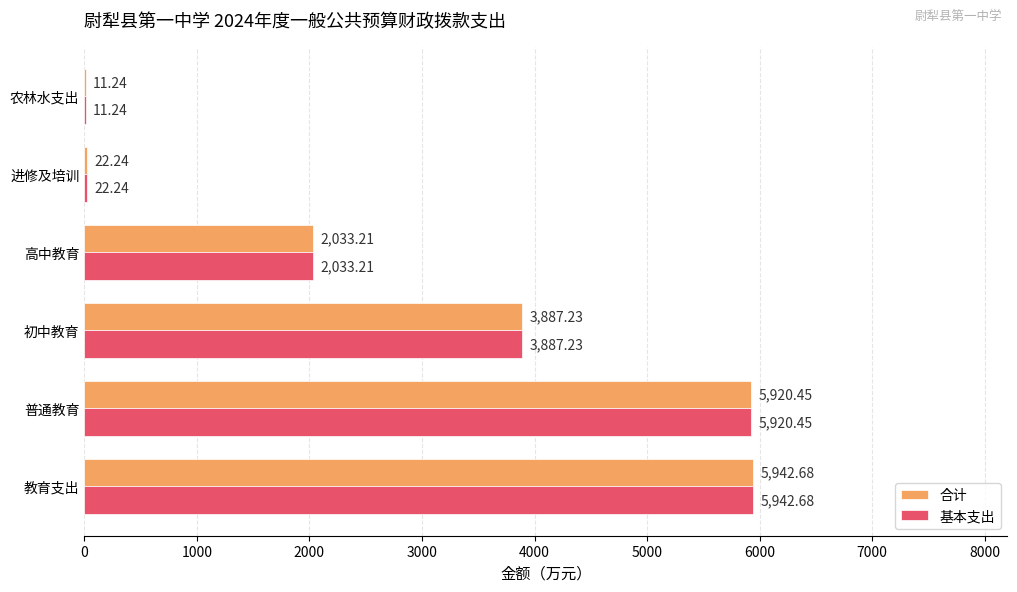

What are all the series names shown in the legend?

合计, 基本支出